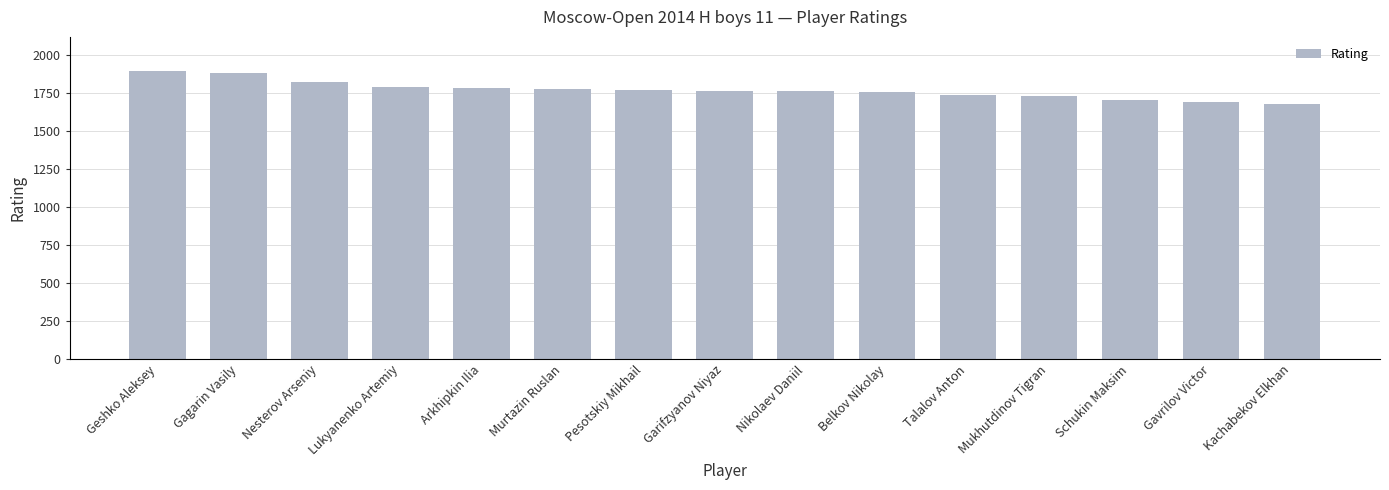

What is the label of the 9th bar from the left?

Nikolaev Daniil